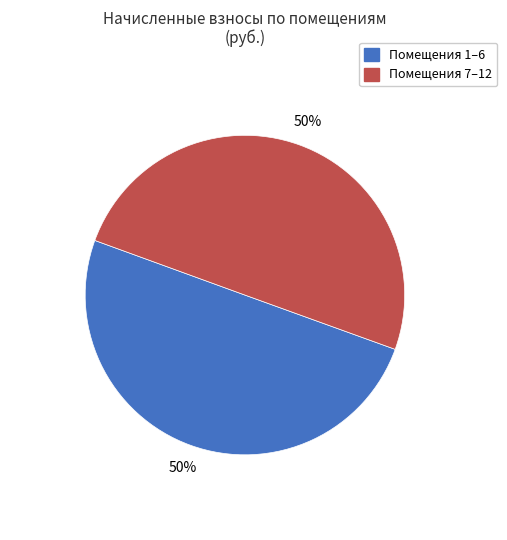

To the nearest percent, what is the average slice percentage?

50%